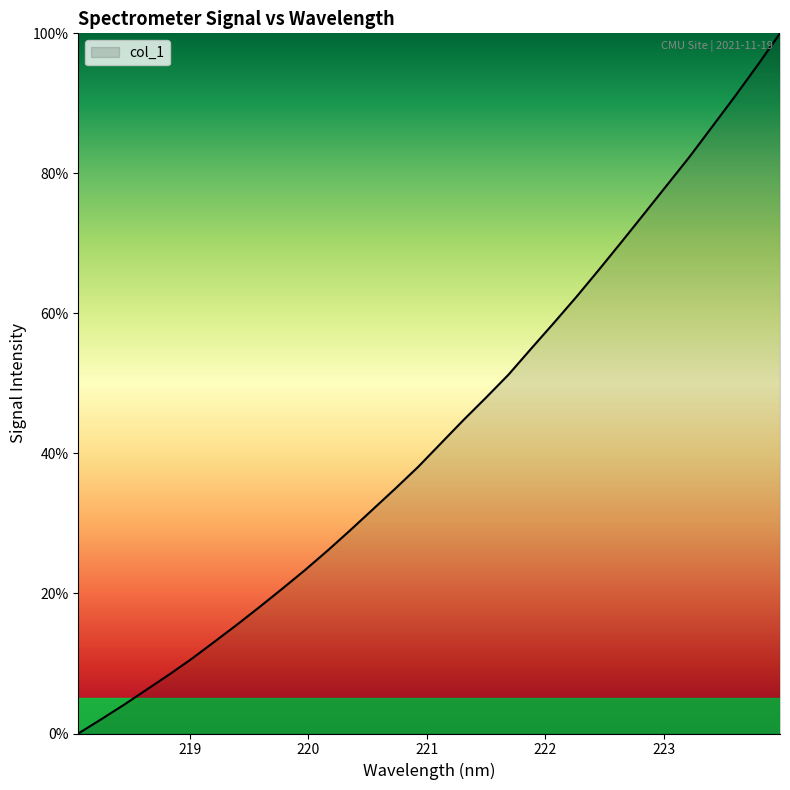

What is the greatest value displayed?

100.0